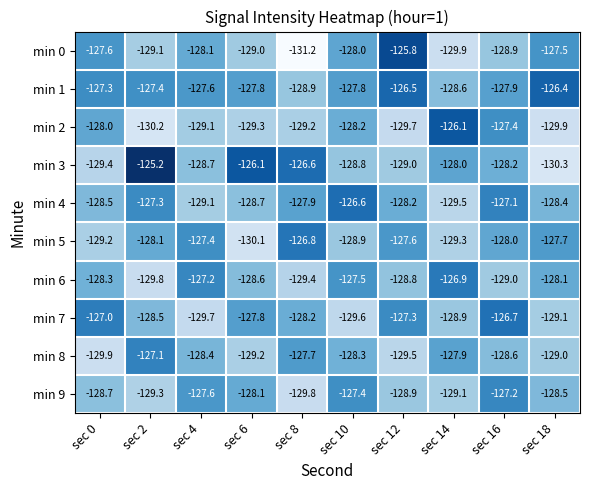

At which category is the sum across all series the highest?

sec 16